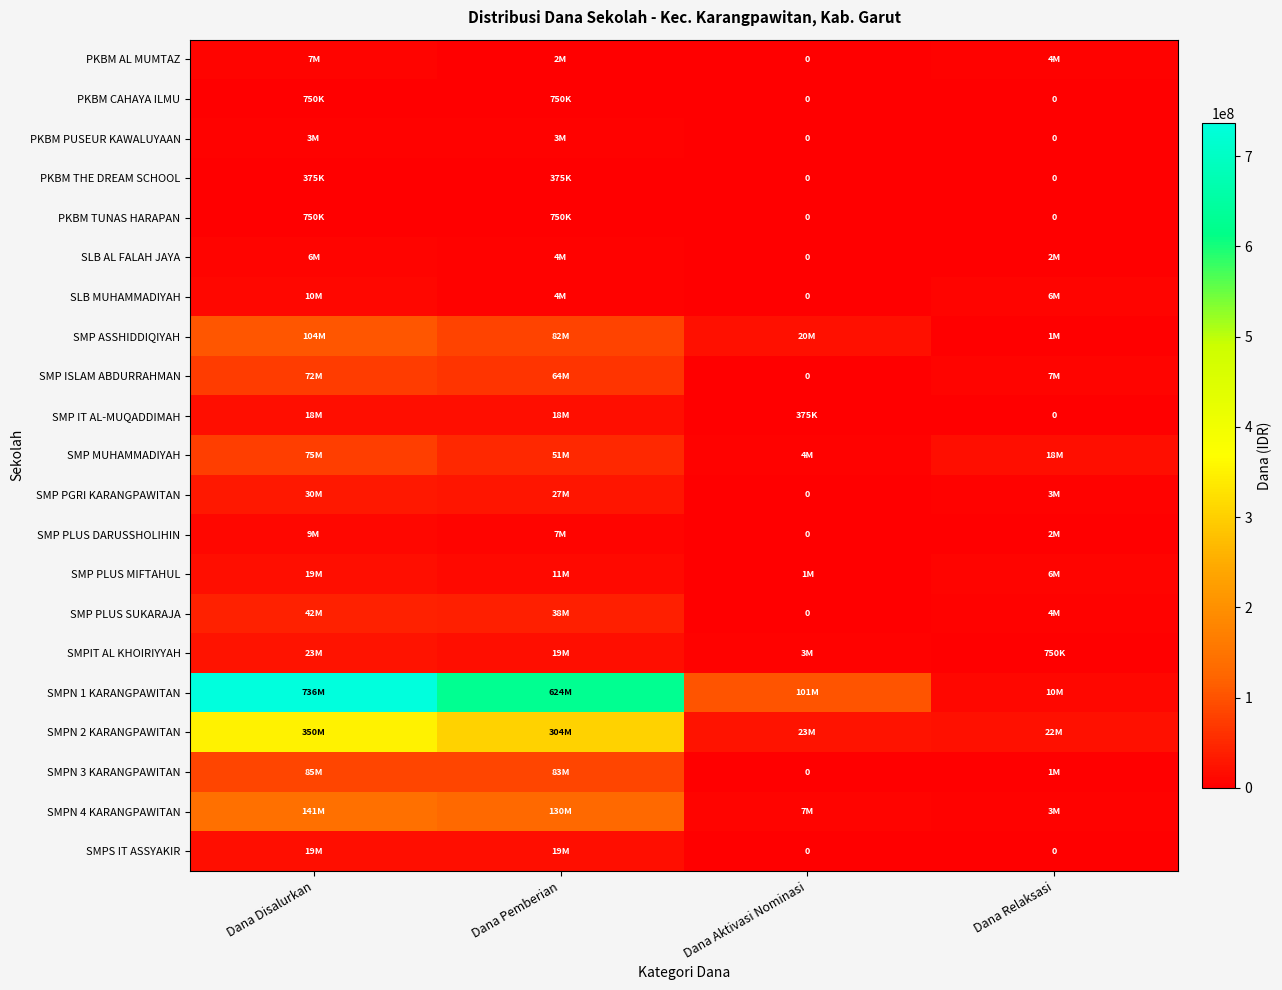

The value of PKBM AL MUMTAZ at Dana Relaksasi is 4500000. True or false?

True